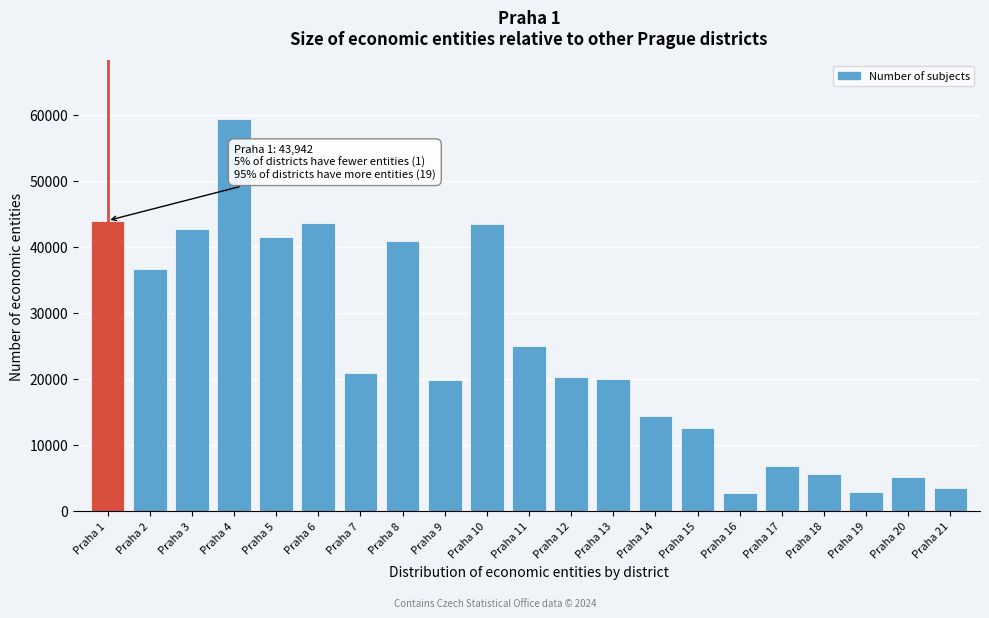

What is the change in value from Praha 10 to Praha 11?

-18372